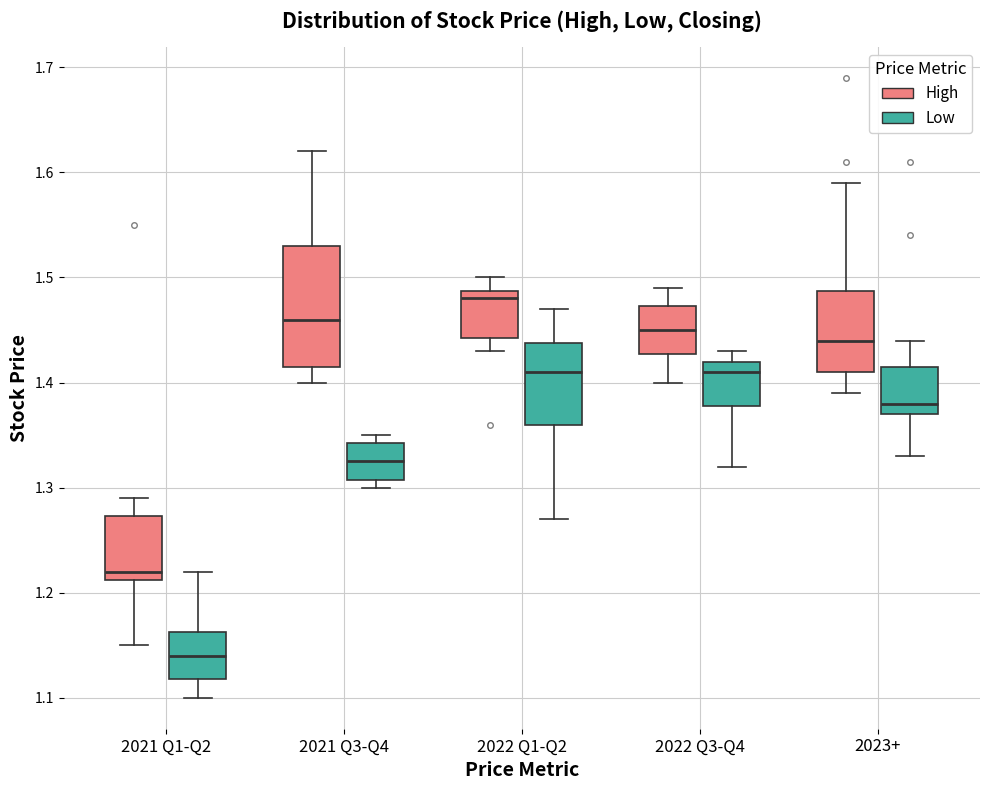

Where does the median line of the box for 2023+ (High) sit on the y-axis? The values are not printed on the chart, so give them approximately, as read against the axis.

1.44